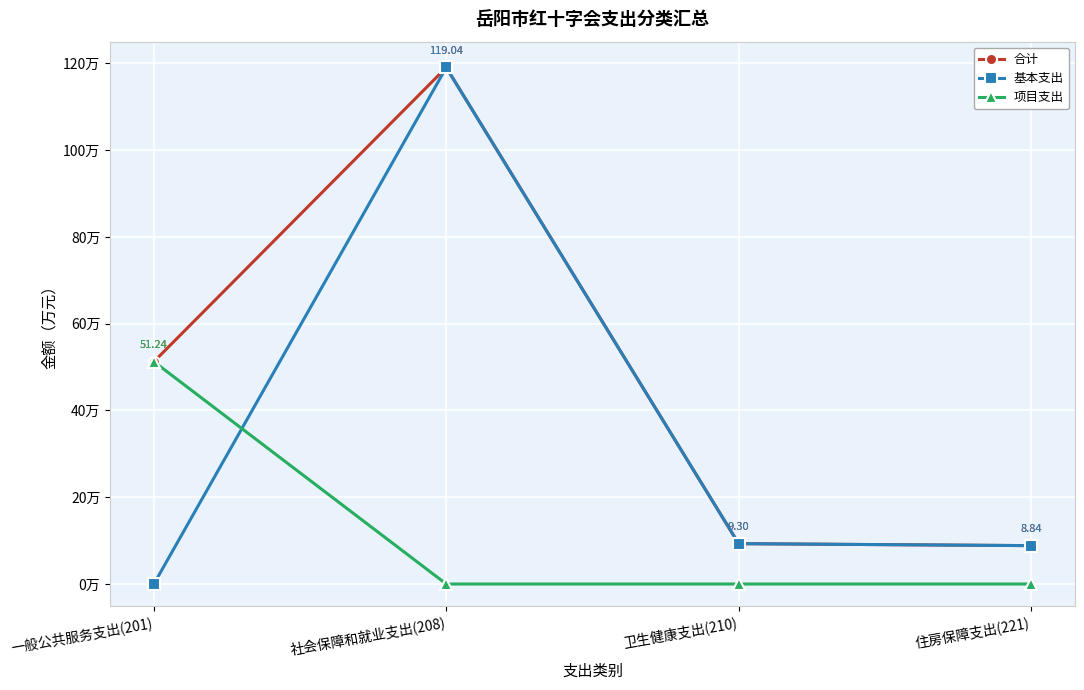

Is the value of 合计 at 住房保障支出(221) greater than the value of 基本支出 at 一般公共服务支出(201)?

Yes